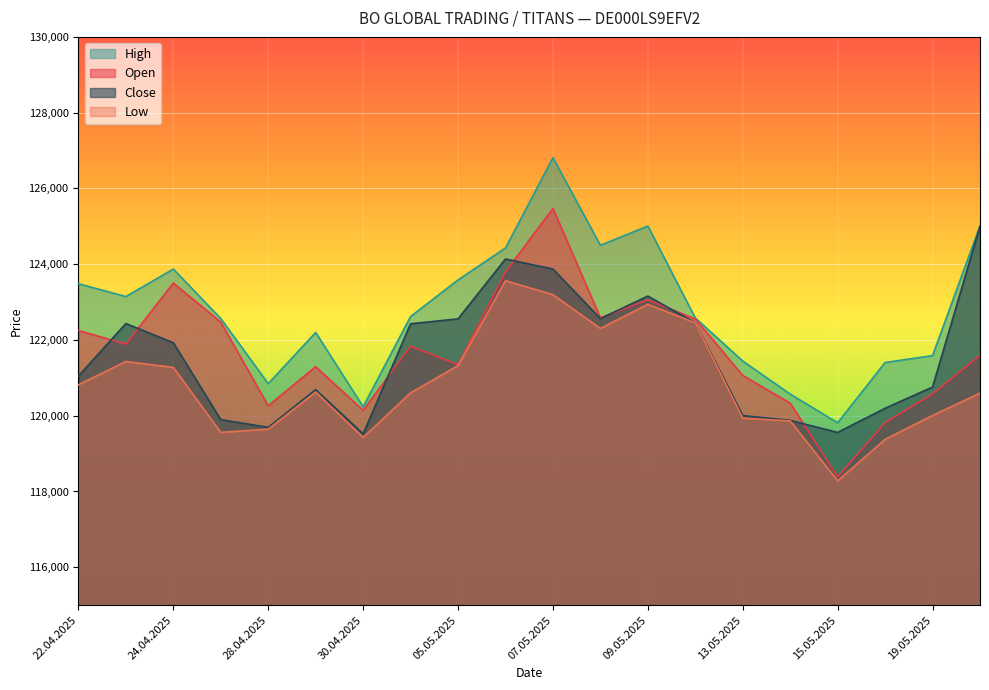

What is the label of the 17th point from the left?

15.05.2025